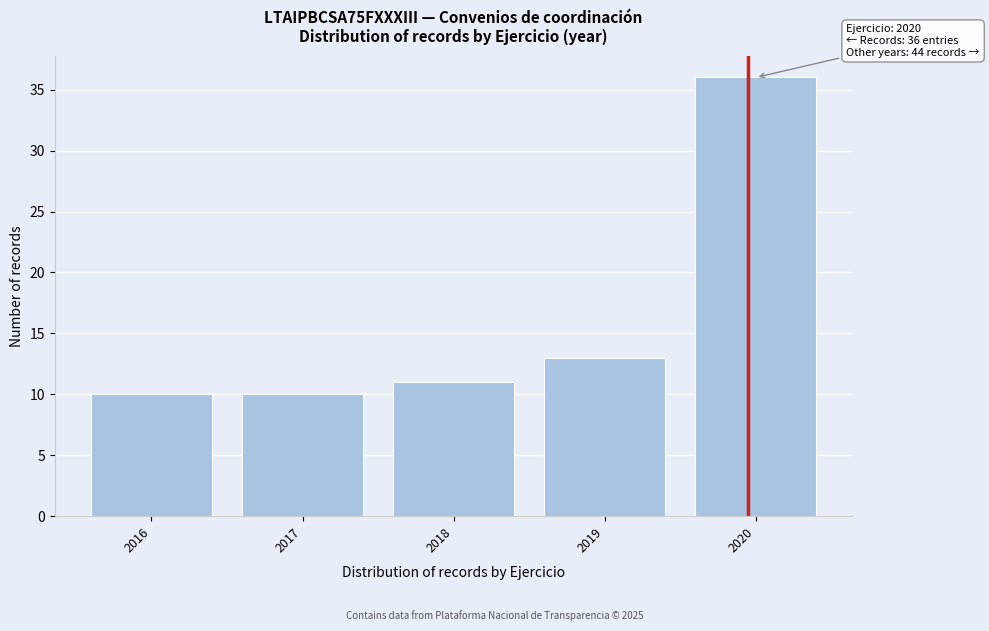

Which range on the x-axis has the tallest bar?

2019.5 to 2020.5